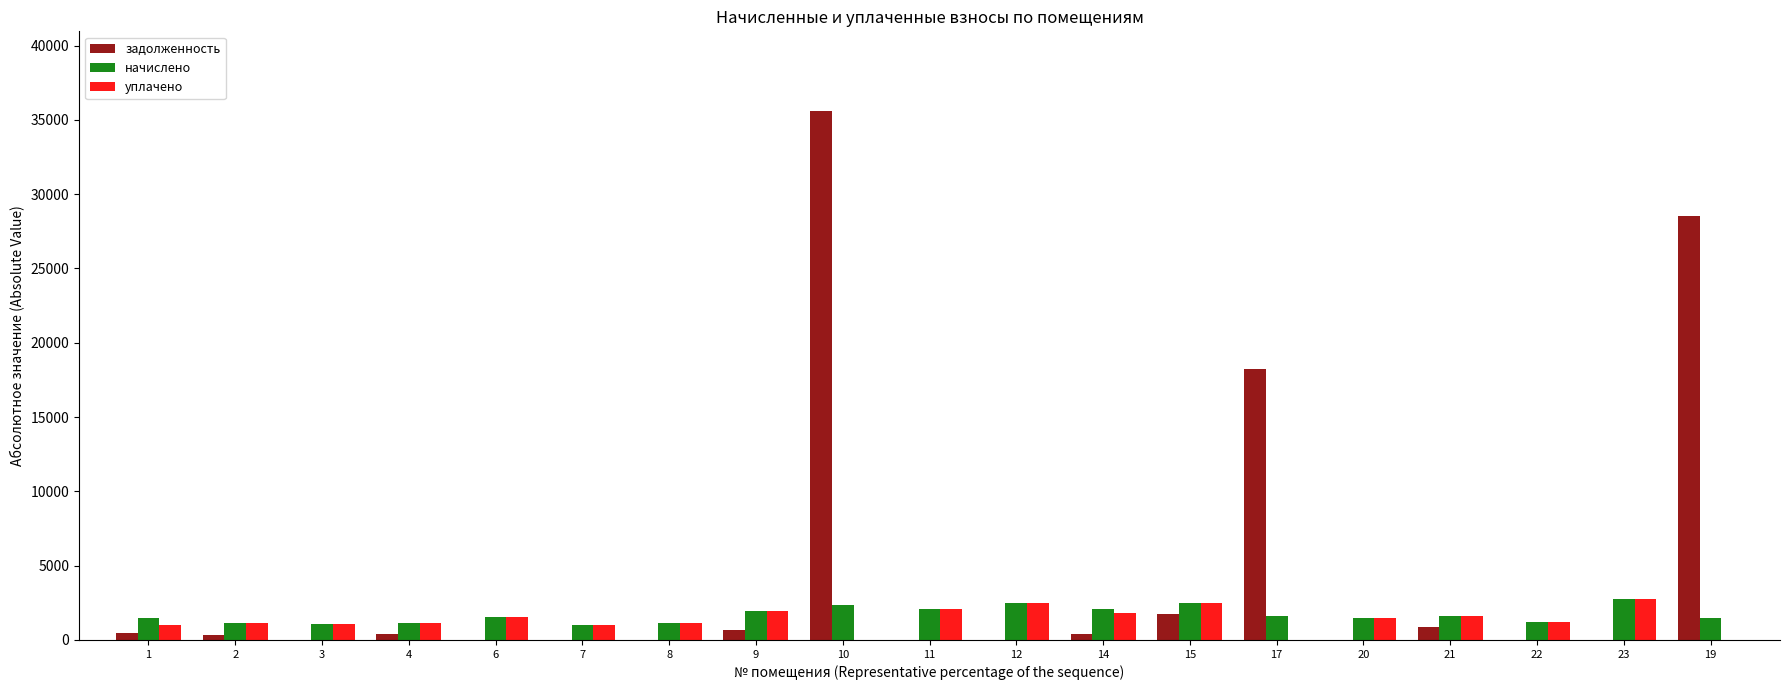

The value of уплачено at 17 is 0.0. True or false?

True